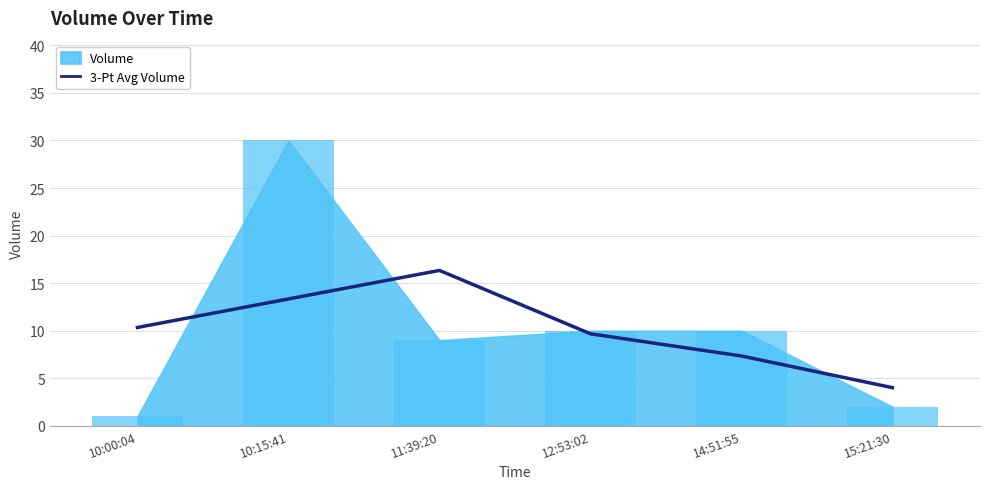

At which label does 3-Pt Avg Volume reach its minimum?

15:21:30